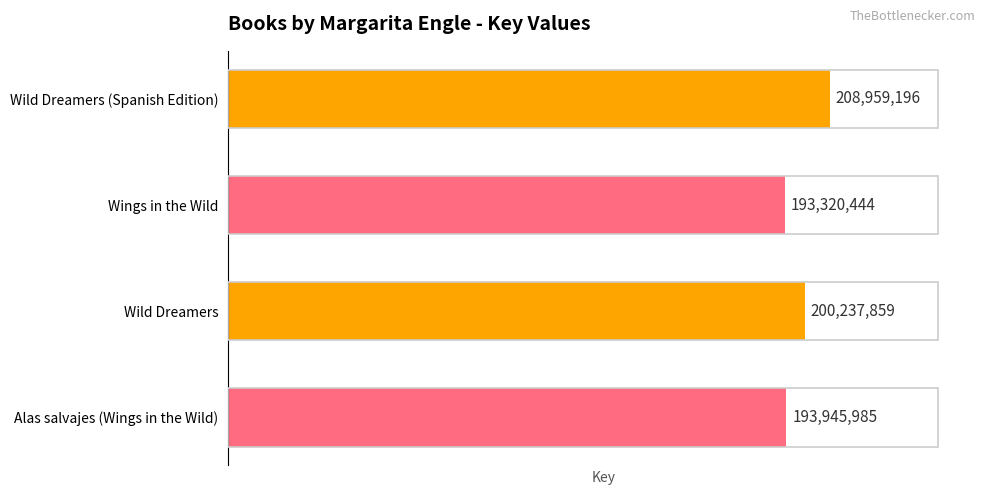

At which label is the value closest to 201139820?

Wild Dreamers